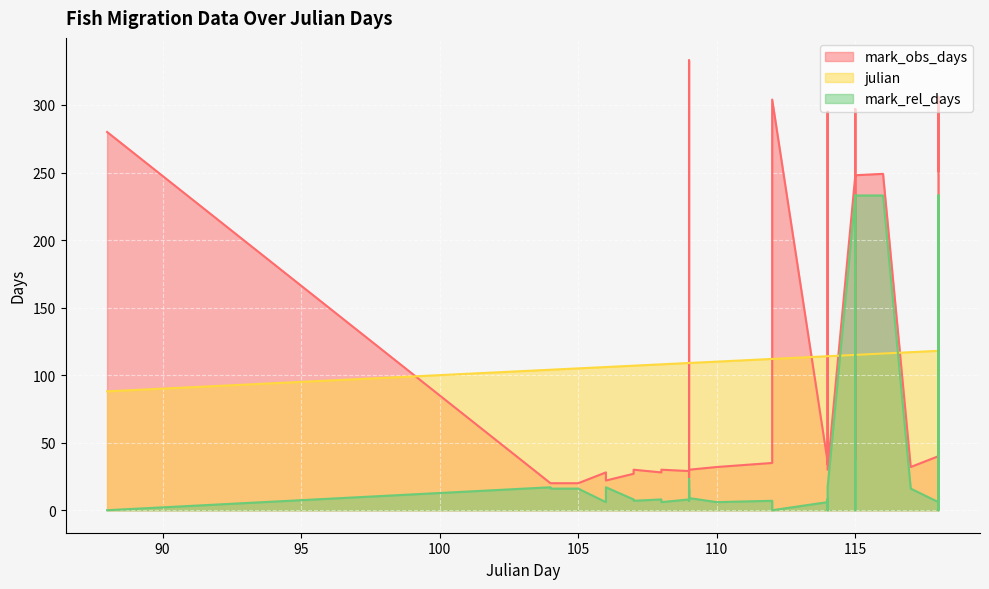

Which has a higher value, 104 or 108?

108